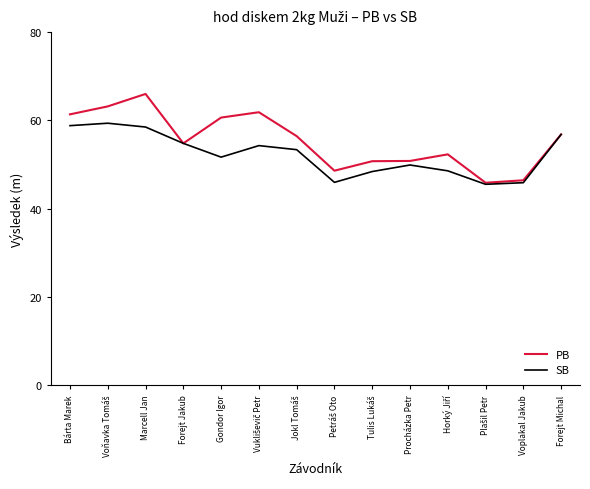

Which series has the largest range (max minus min)?

PB